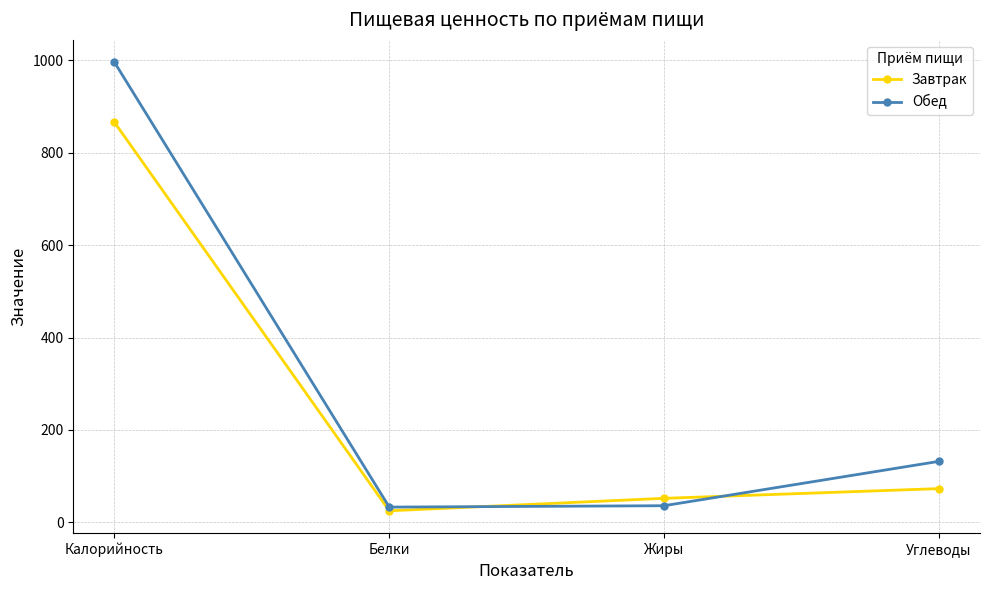

List the series in order of their peak value, lowest first.

Завтрак, Обед